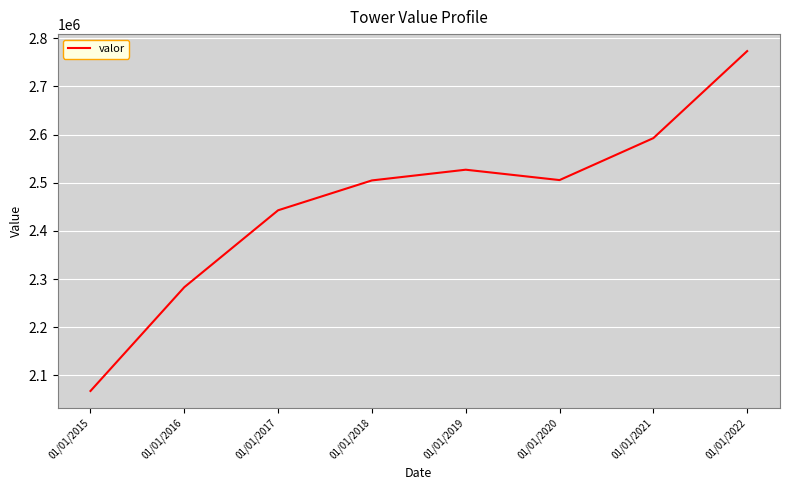

True or false: the data shows 2527018 at 01/01/2019.

True